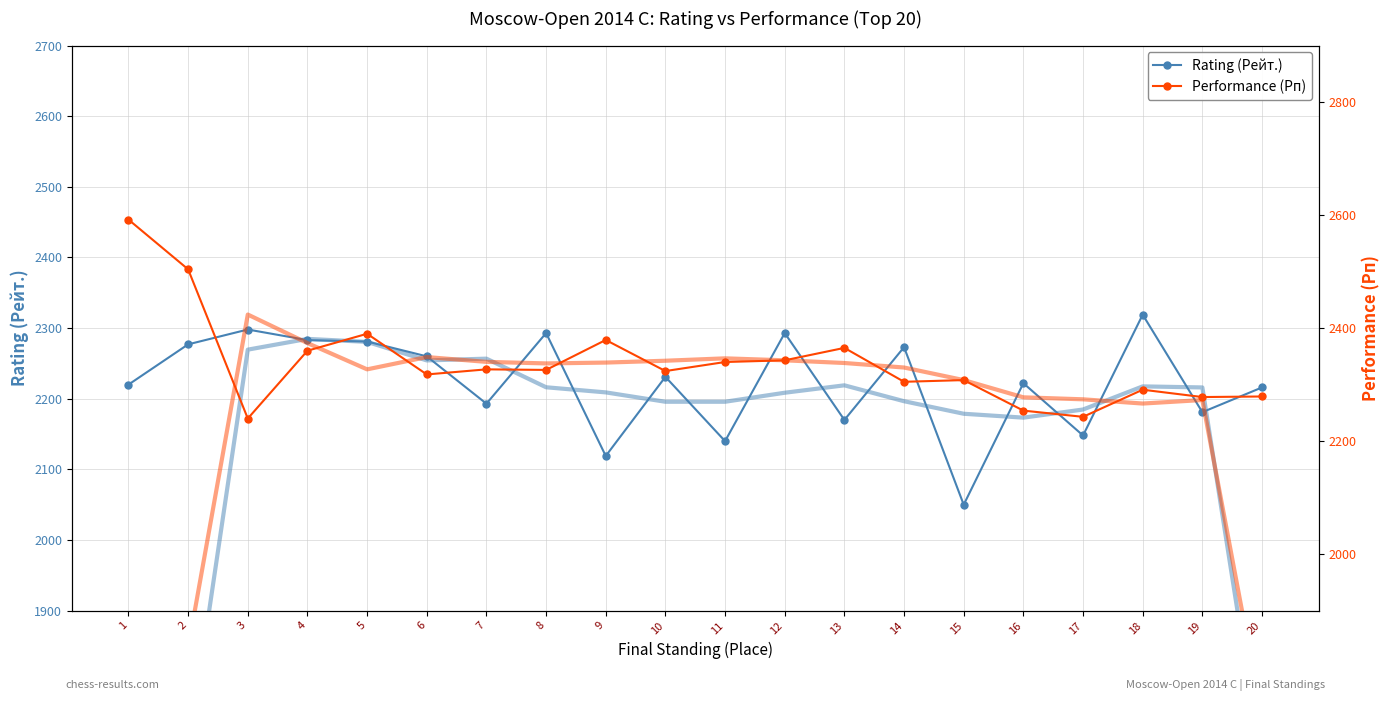

Which series changed the most between 5 and 13?

Rating (Рейт.)